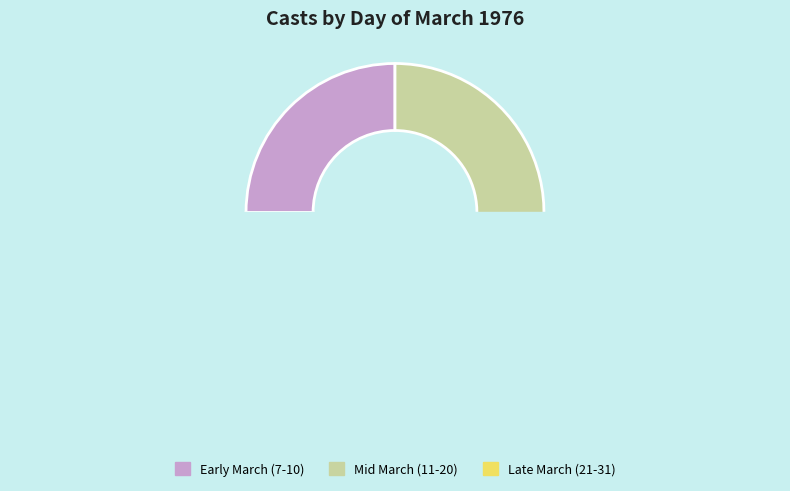

True or false: 16 accounts for 20% of the total.

False